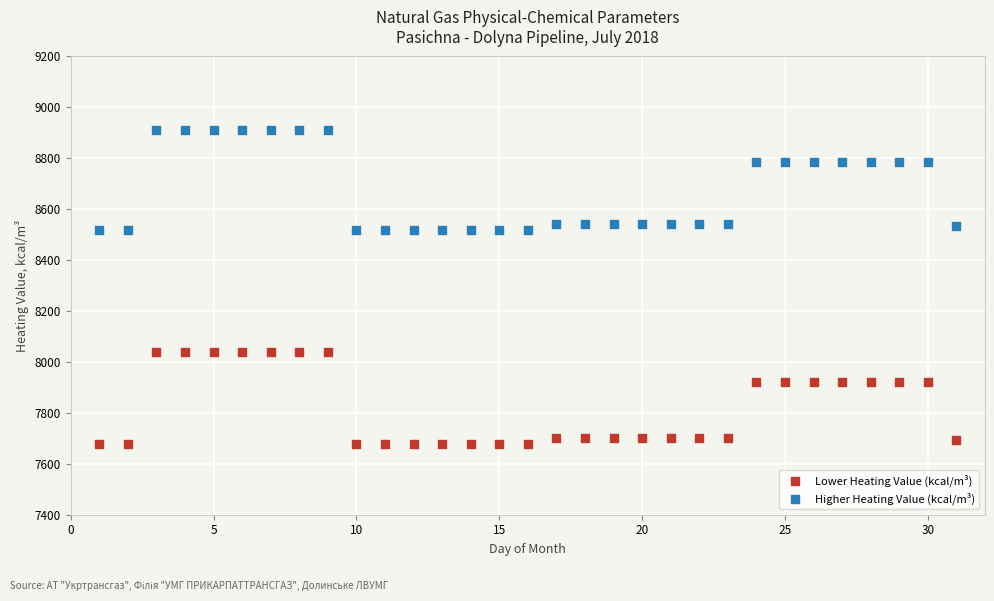

Which series has the largest Y range (max minus min)?

Higher Heating Value (kcal/m³)